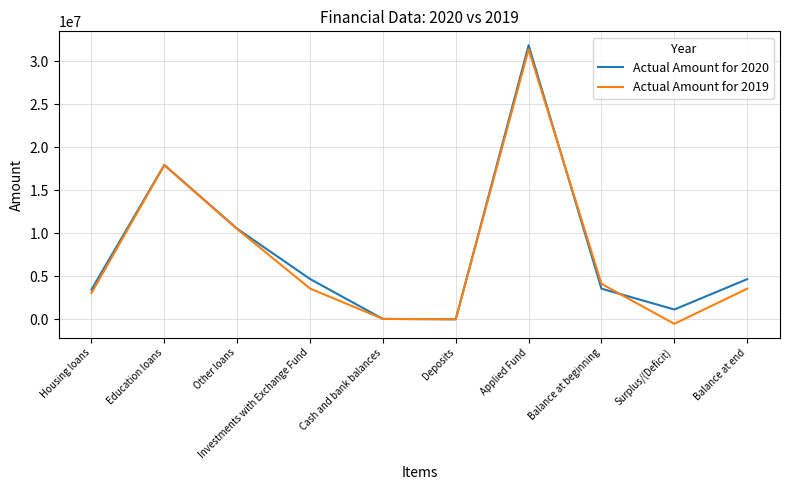

What is the lowest value of the Actual Amount for 2020 series?

-32194